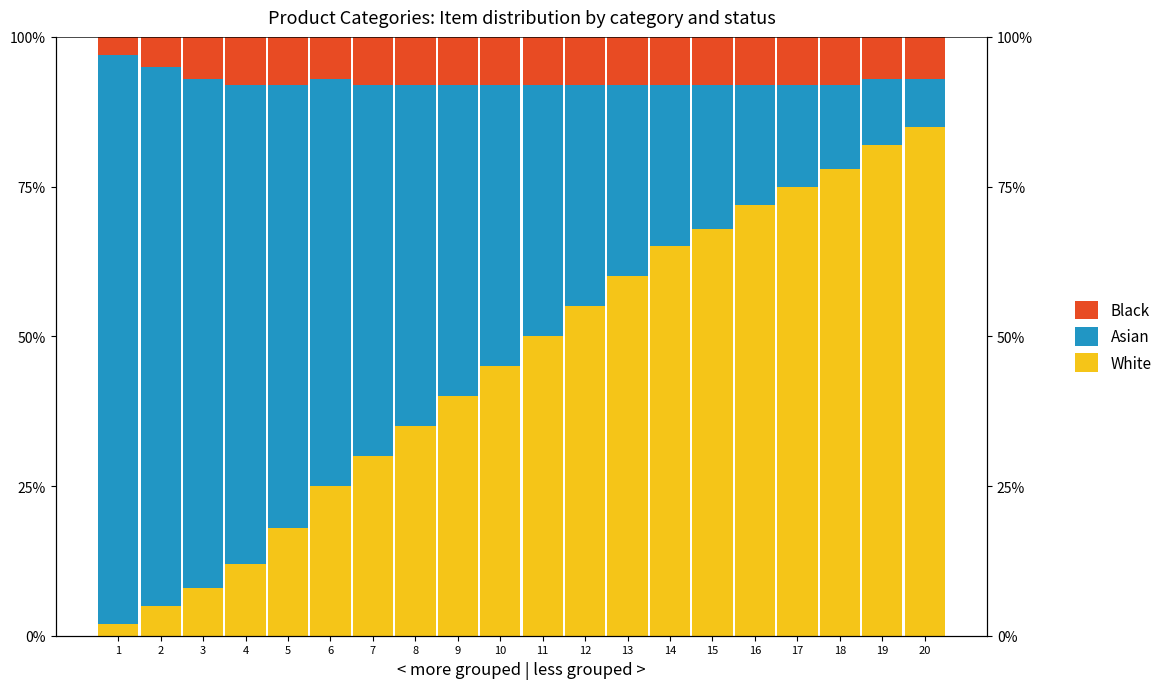

Is the value of White at 16 greater than the value of Black at 9?

Yes